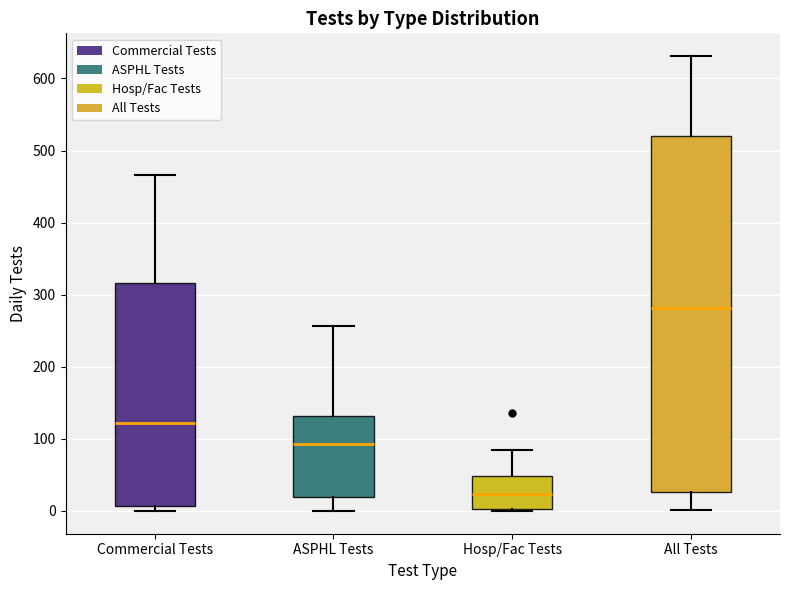

Reading left to right, read every box against the y-axis: the position of its median line, the range the box covers, and the ends of its whiskers. The values are not printed on the chart, so give them approximately, as read against the axis.

Commercial Tests: median 120, box 10 to 320, whiskers 0 to 470
ASPHL Tests: median 90, box 20 to 130, whiskers 0 to 260
Hosp/Fac Tests: median 20, box 0 to 50, whiskers 0 (just below the box's lower edge) to 80
All Tests: median 280, box 30 to 520, whiskers 0 to 630